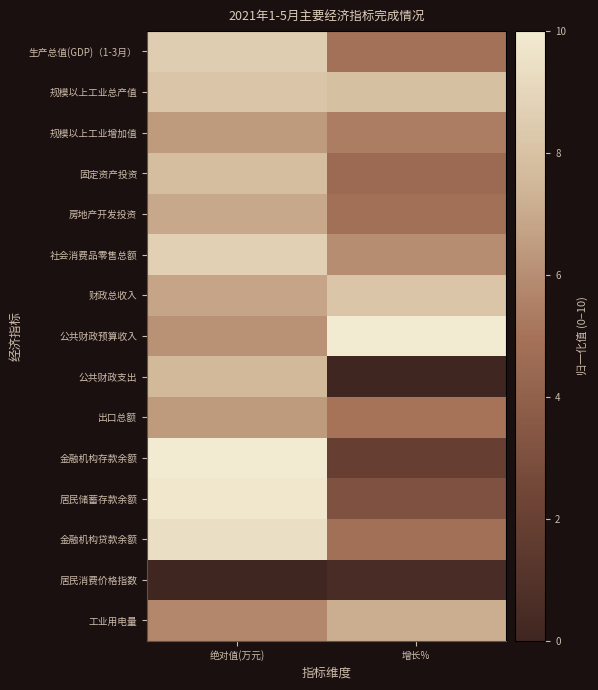

List the series in order of their peak value, lowest first.

居民消费价格指数, 出口总额, 规模以上工业增加值, 房地产开发投资, 工业用电量, 公共财政支出, 固定资产投资, 规模以上工业总产值, 财政总收入, 生产总值(GDP)（1-3月）, 社会消费品零售总额, 金融机构贷款余额, 居民储蓄存款余额, 公共财政预算收入, 金融机构存款余额